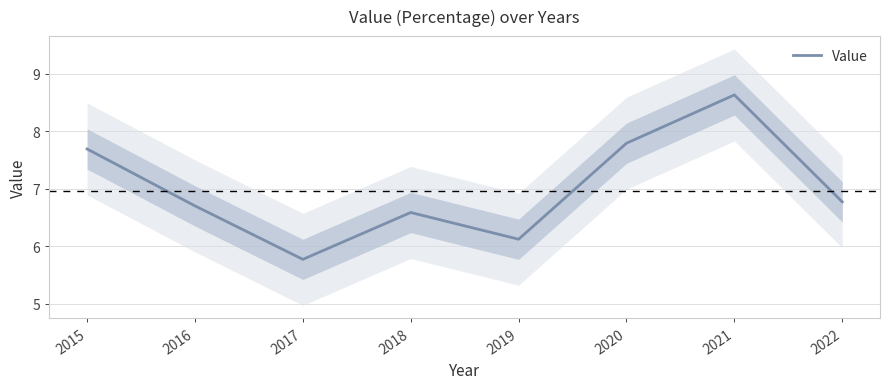

The value at 2018 is 6.6. True or false?

True